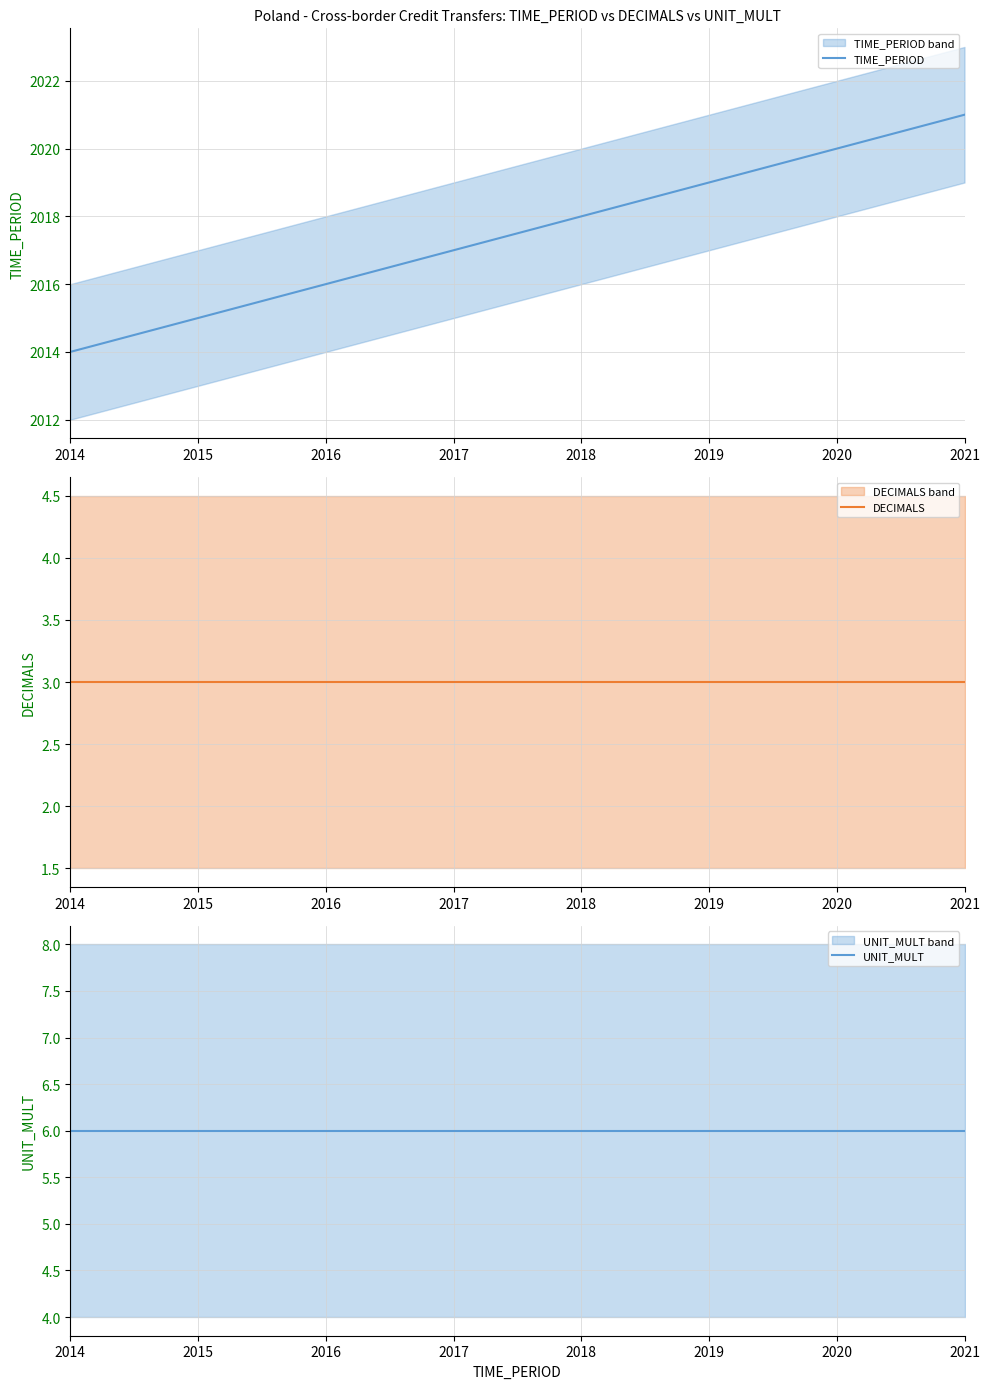

Which series has the widest spread of values?

TIME_PERIOD